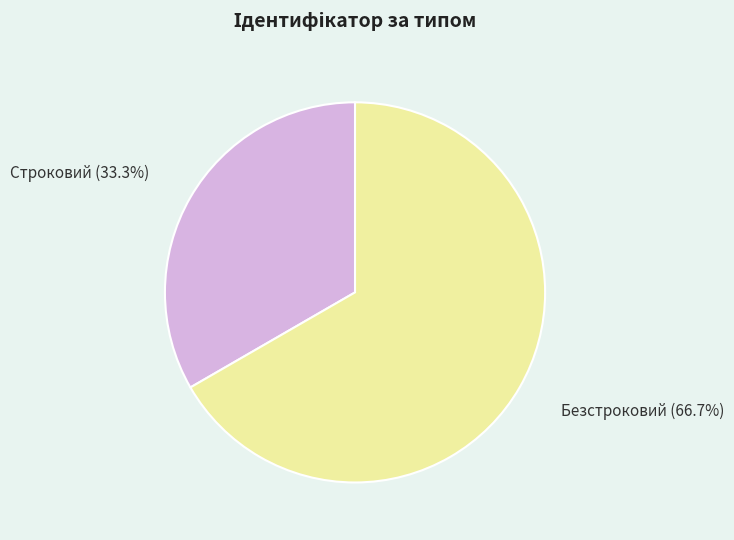

To the nearest percent, what is the difference between the largest and smallest slice percentages?

33%